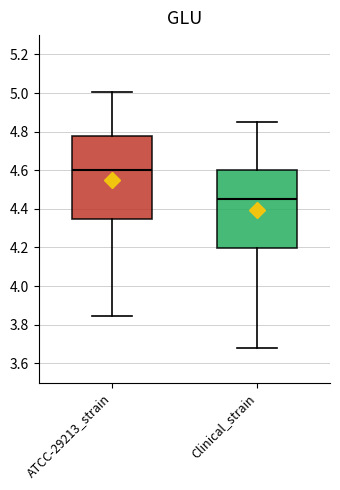

Where does the lower whisker of the box for ATCC-29213_strain end on the y-axis? The values are not printed on the chart, so give them approximately, as read against the axis.

3.84